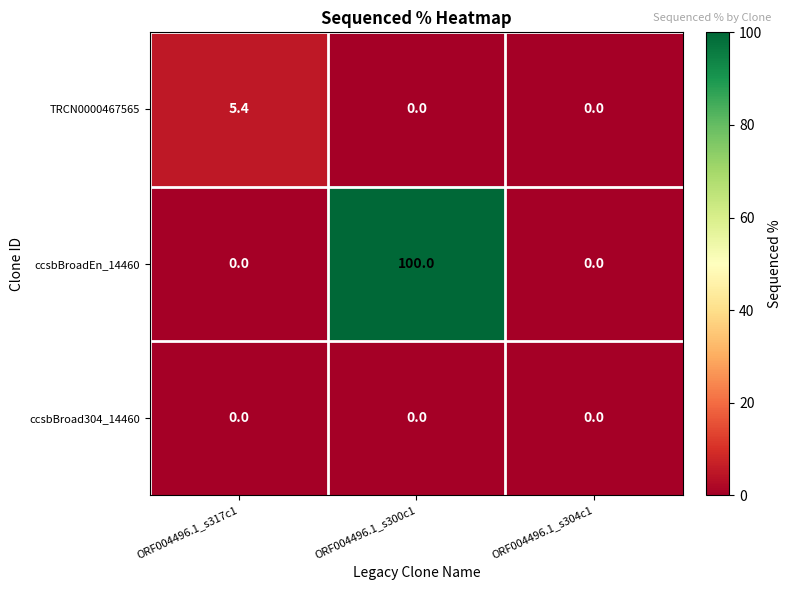

Is it true that TRCN0000467565 equals 5.4 at ORF004496.1_s317c1?

True